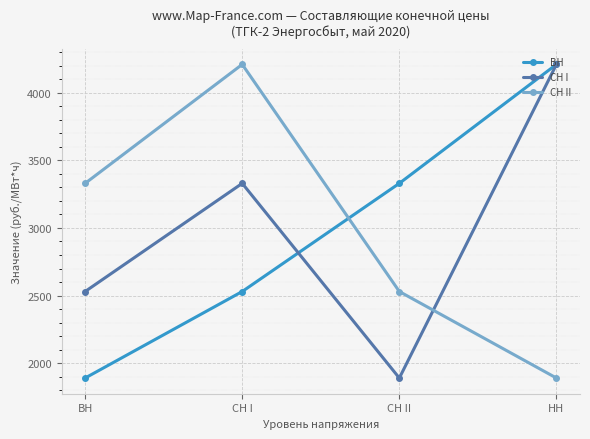

True or false: СН II and СН I cross at least once.

True